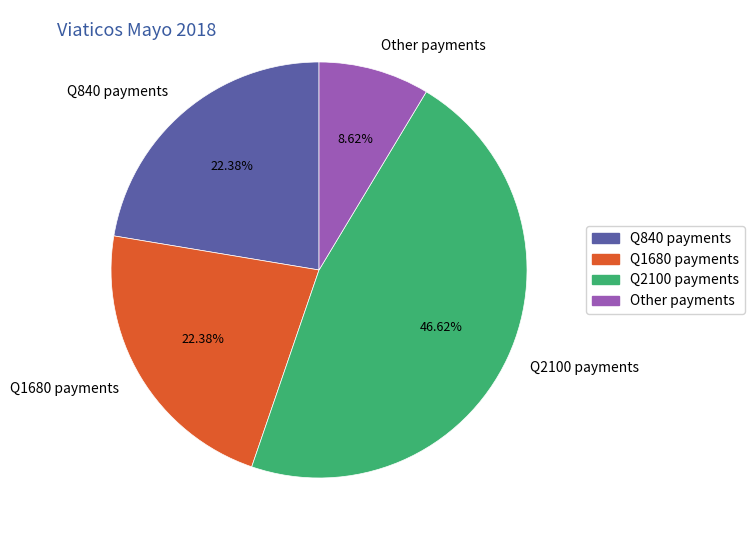

Which has a higher value, Q840 payments or Other payments?

Q840 payments